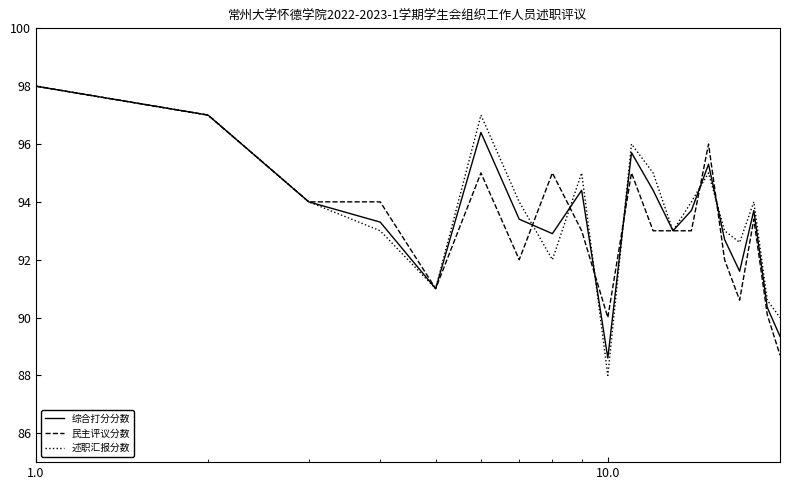

What is the smallest value displayed?

88.0